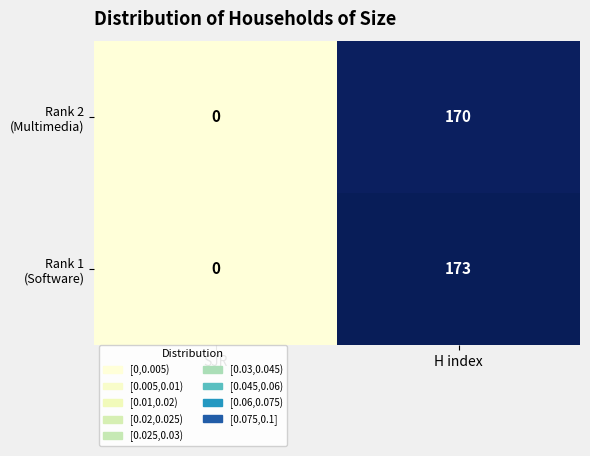

At which category is the sum across all series the highest?

H index